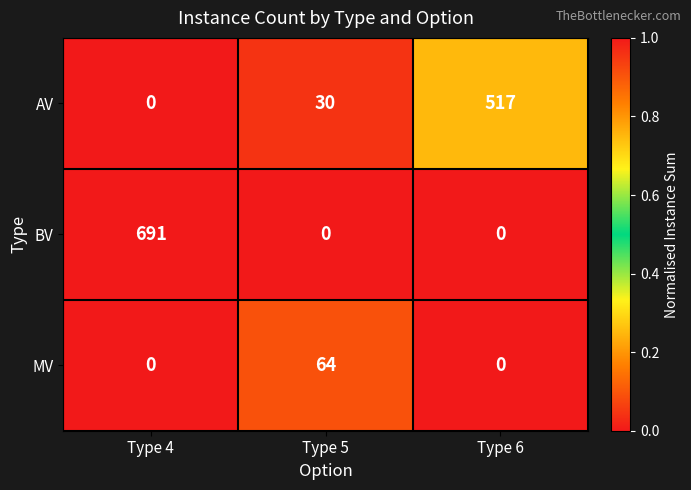

What is the sum of the BV values at Type 4 and Type 6?

691